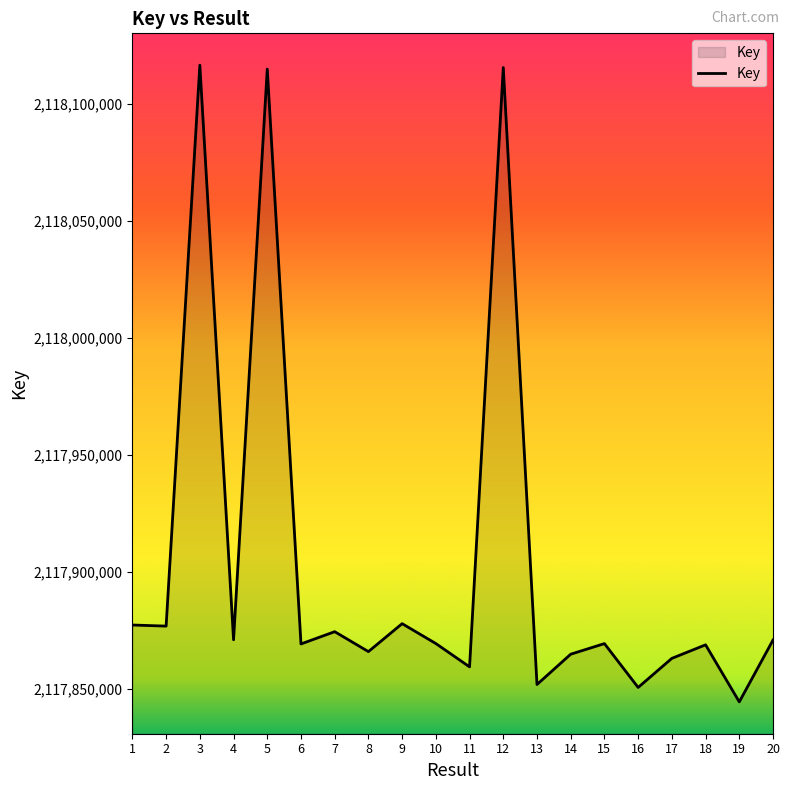

What is the difference between the values at 3 and 20?

245698